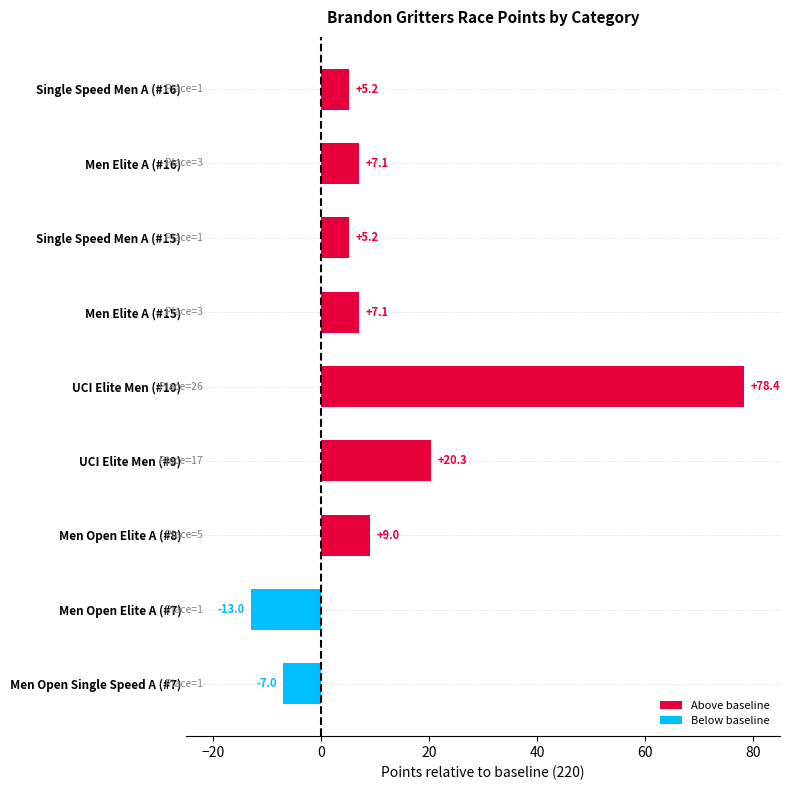

What is the minimum value shown in the chart?

-13.0